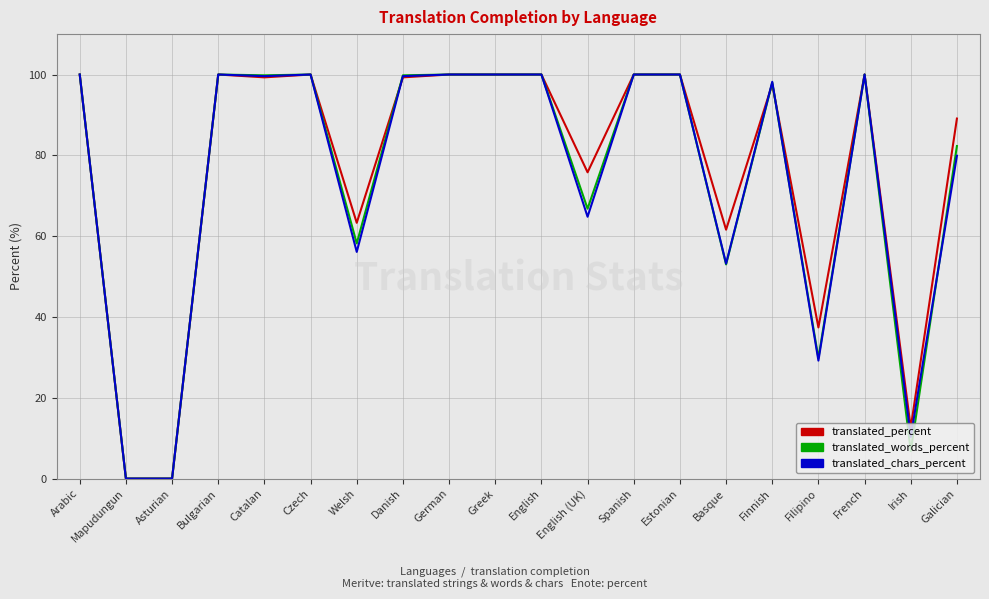

Between Welsh and Irish, which series saw the biggest shift?

translated_words_percent